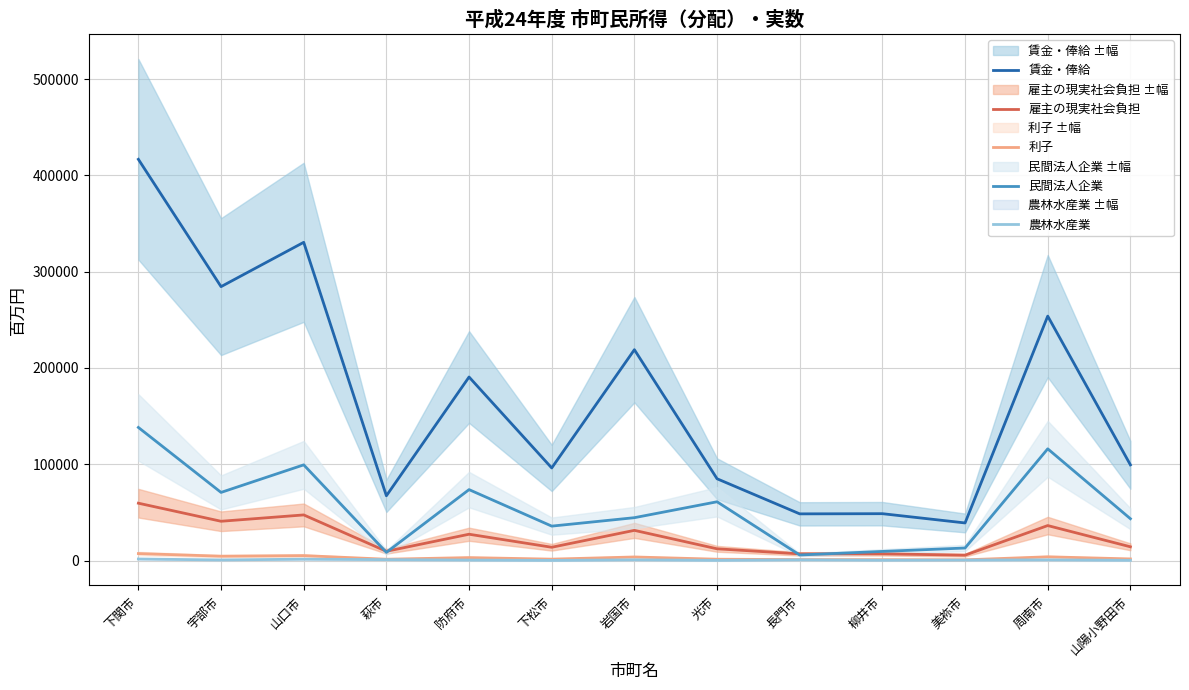

Which series changed the most between 下松市 and 美祢市?

賃金・俸給